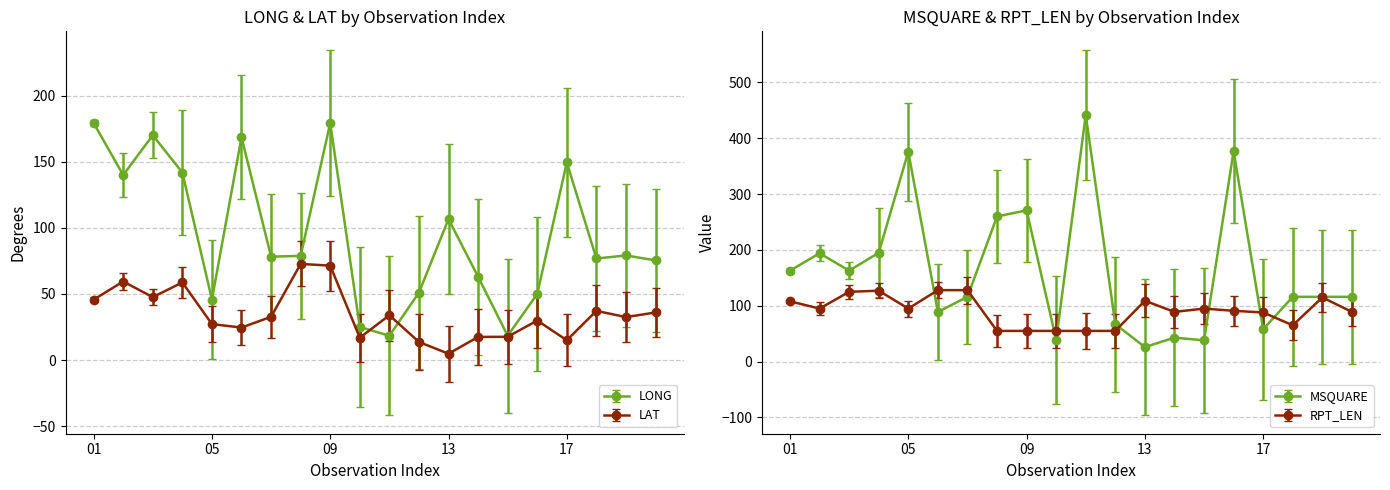

What is the difference between the highest and lowest values at 04?

136.3